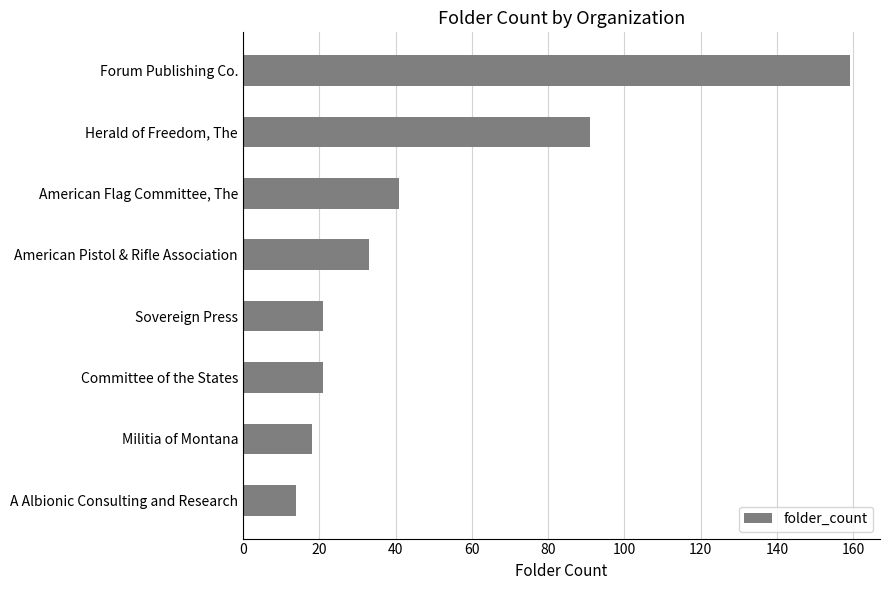

What is the average value?

50